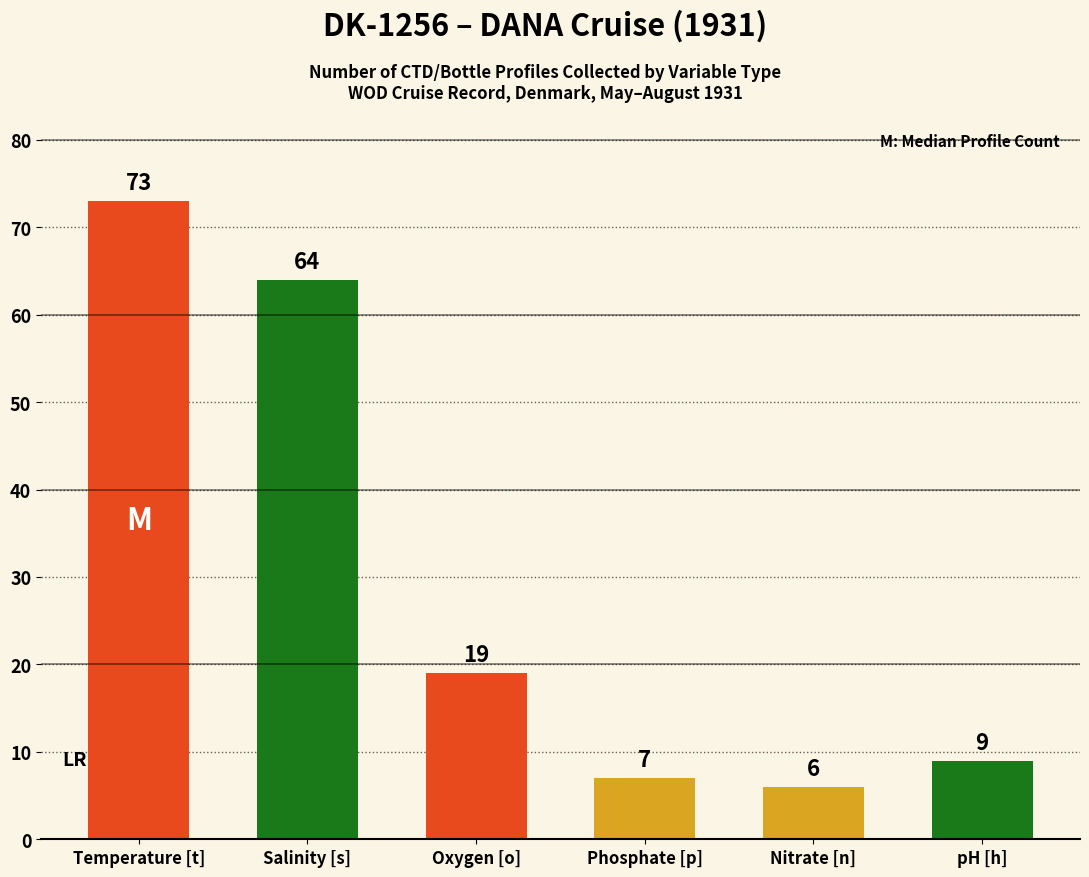

Reading right to left, extract all data points from this chart.

9	6	7	19	64	73